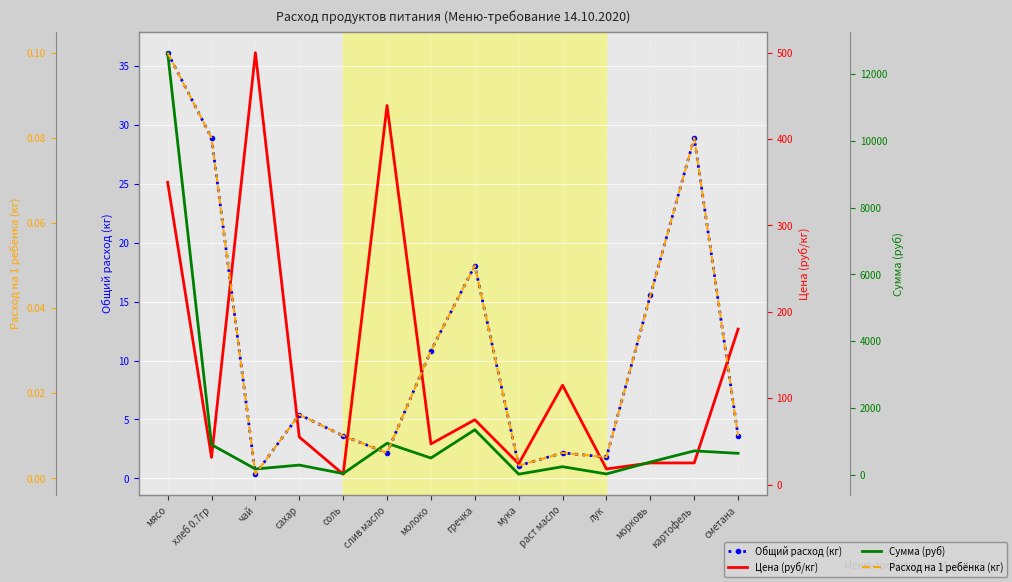

What are all the series names shown in the legend?

Общий расход (кг), Цена (руб/кг), Сумма (руб), Расход на 1 ребёнка (кг)